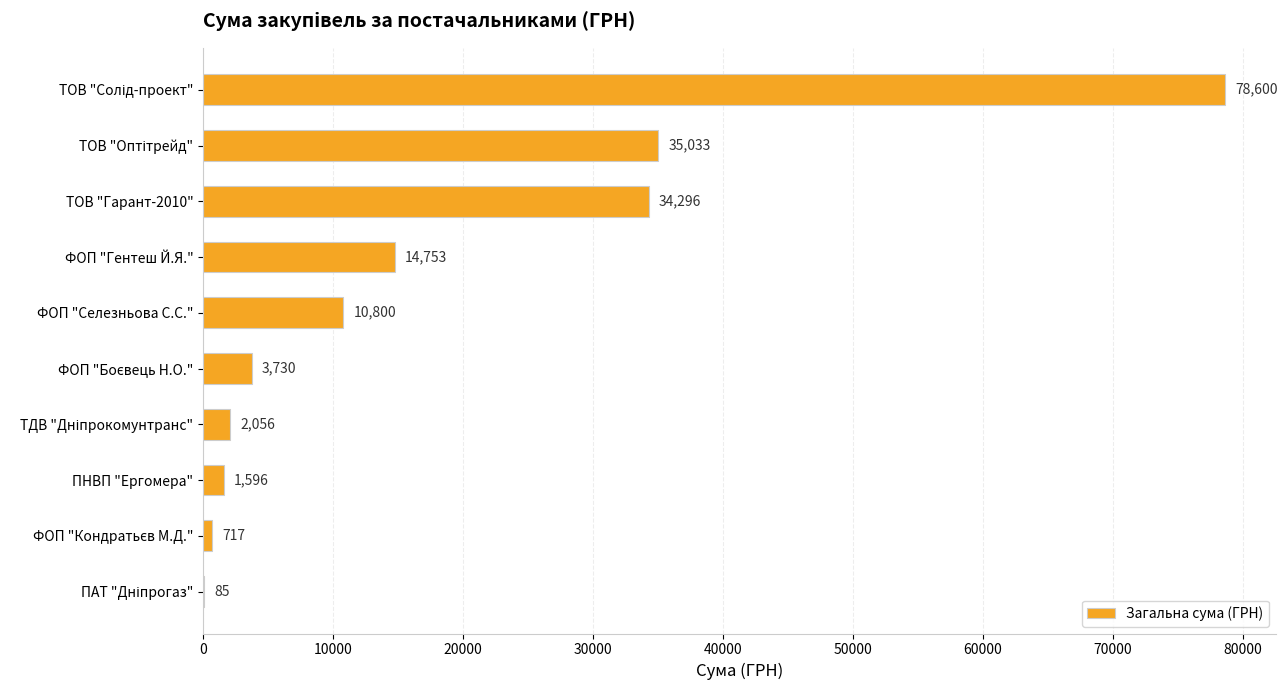

What is the approximate value at ТОВ "Гарант-2010"?

34296.0